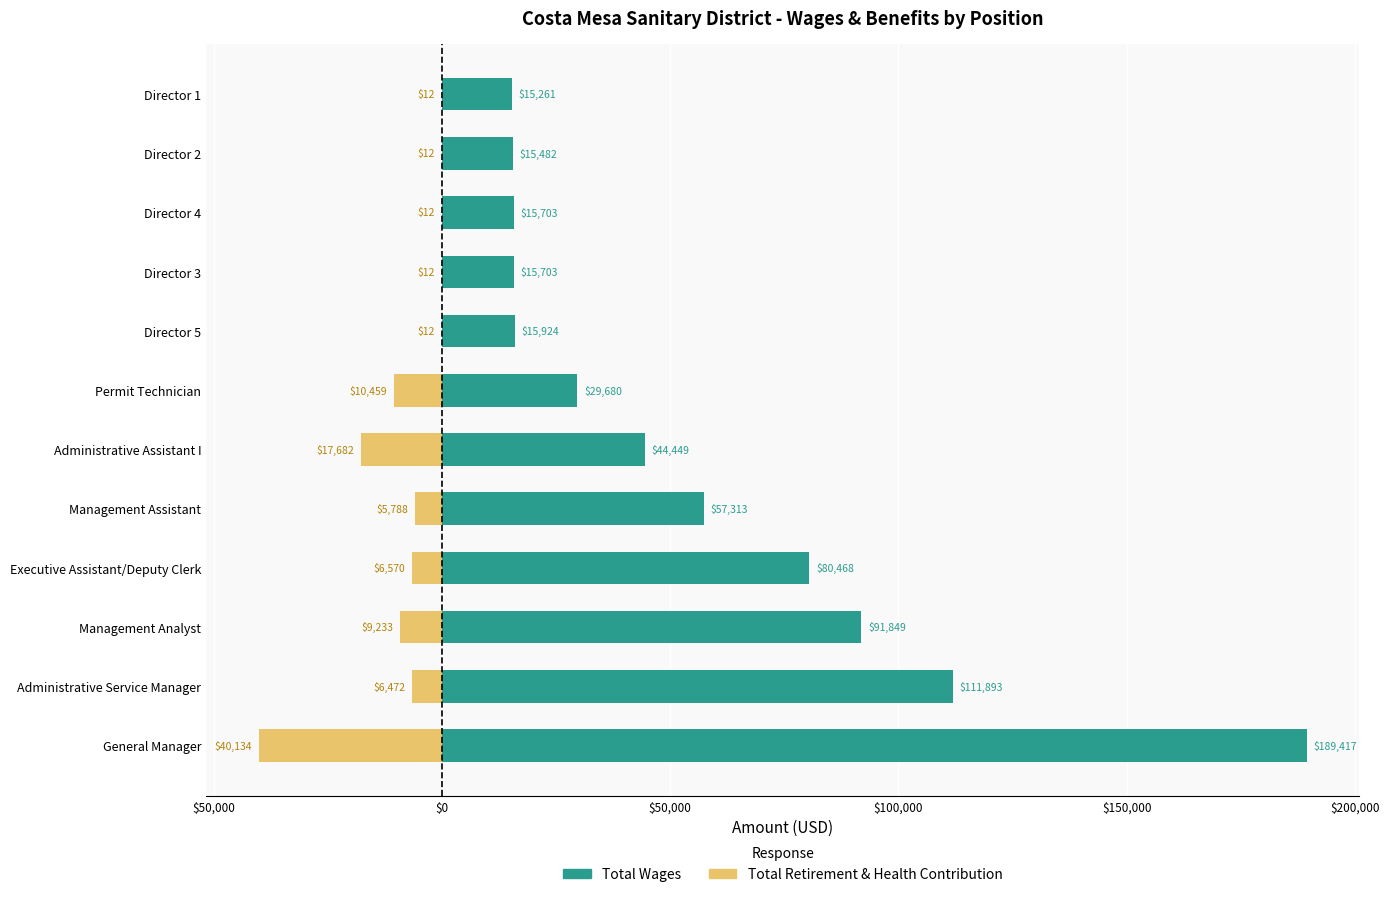

Is the value of Total Retirement & Health Contribution at Permit Technician greater than the value of Total Wages at Director 1?

No